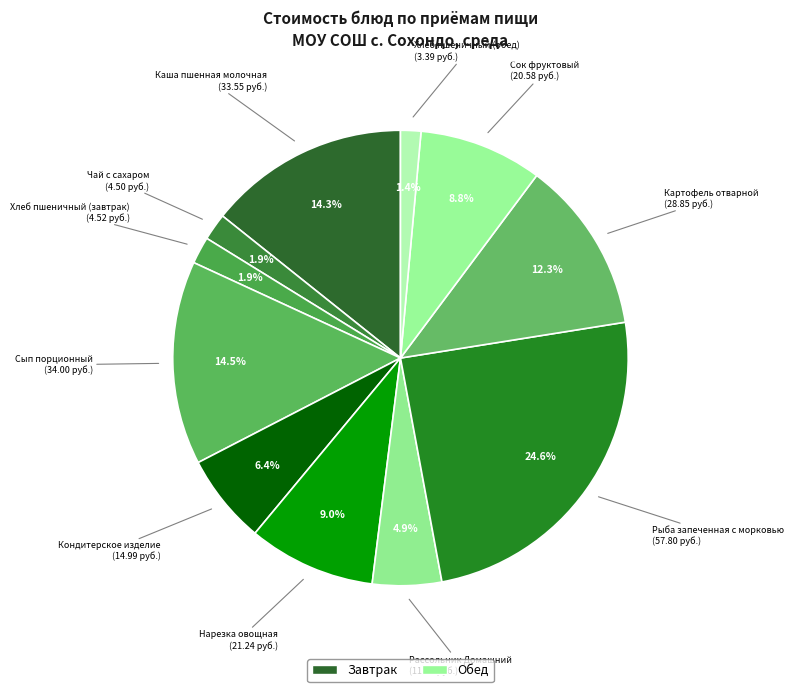

Count the number of slices in the pie.

11